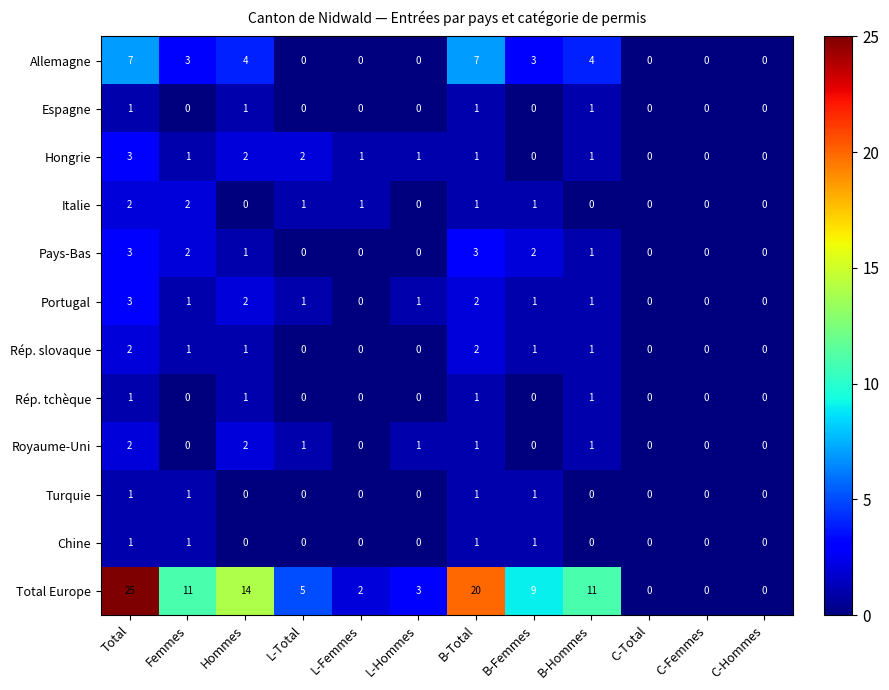

Which series has the largest range (max minus min)?

Total Europe